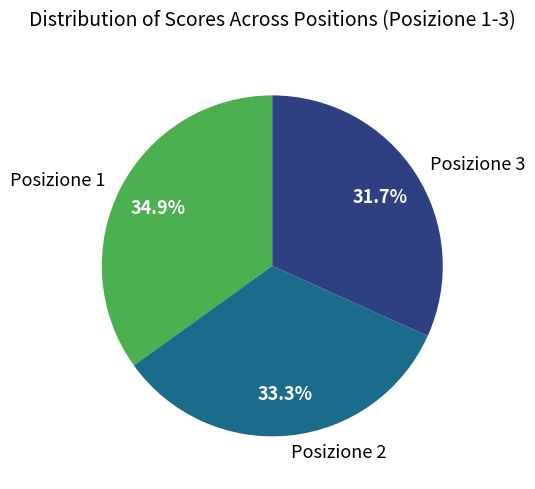

Rank the categories by value from lowest to highest.

Posizione 3, Posizione 2, Posizione 1